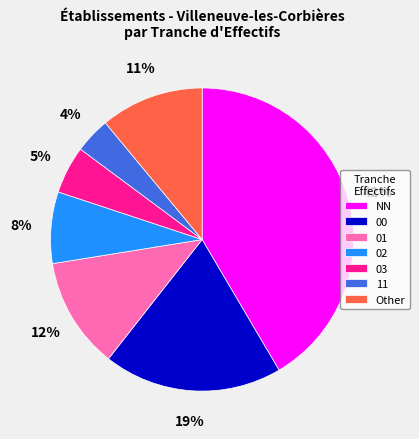

To the nearest percent, what portion does 02 represent?

8%